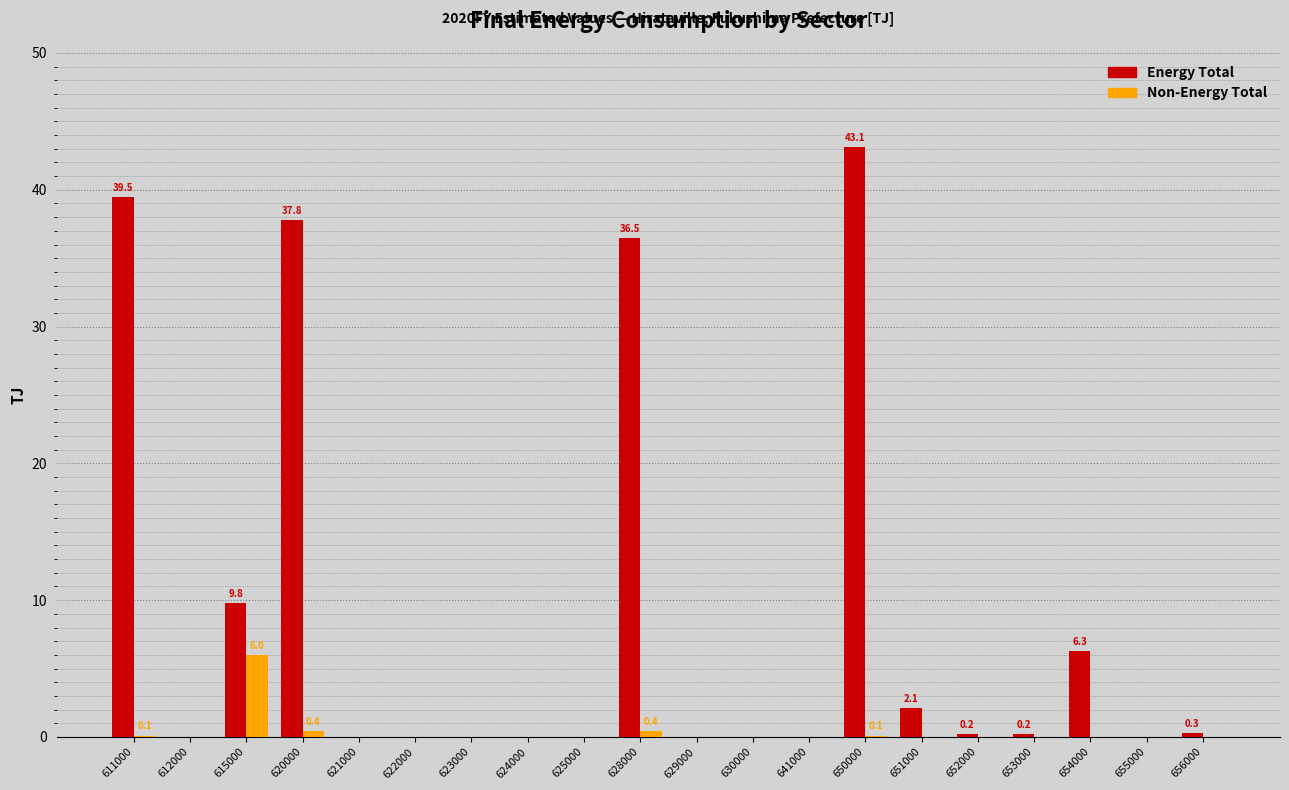

At which label is Energy Total closest to 21?

615000